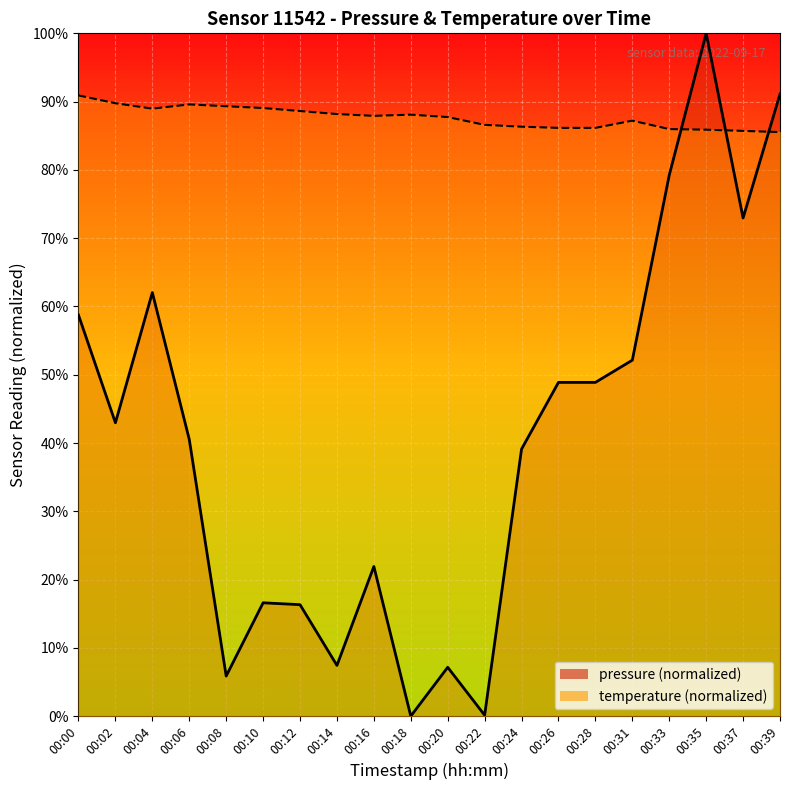

What is the value of the temperature point at the 13th from the left?

86.3